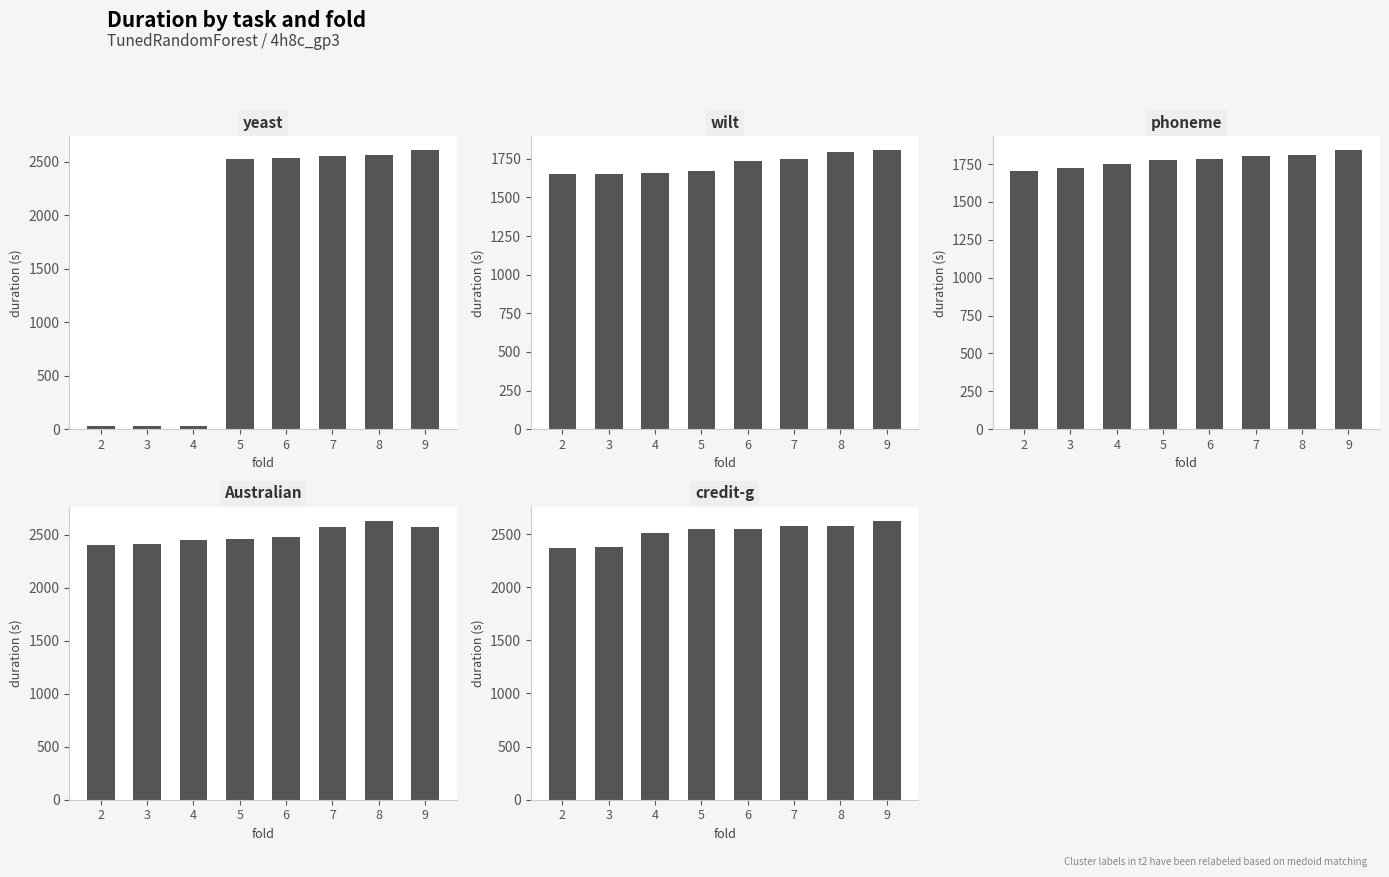

What is the total value across all series at 2?

8161.7